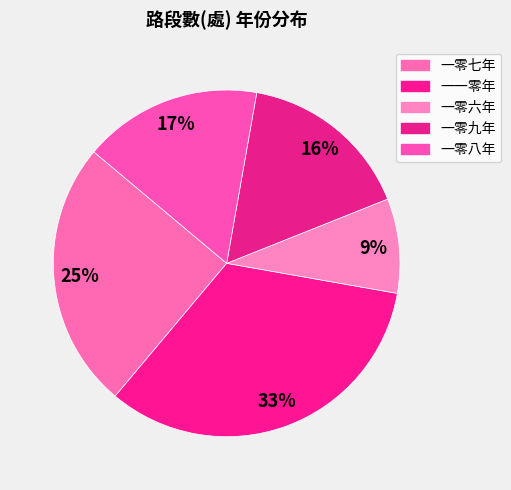

How many segments does this pie chart have?

5